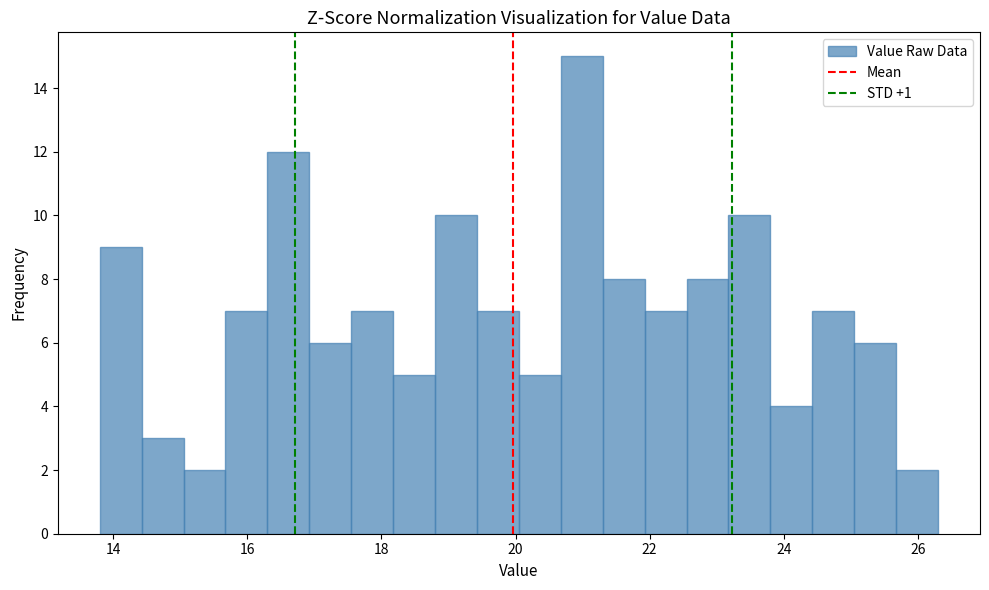

Read against the x-axis, roughly where is the centre of the tallest bar?

21.0